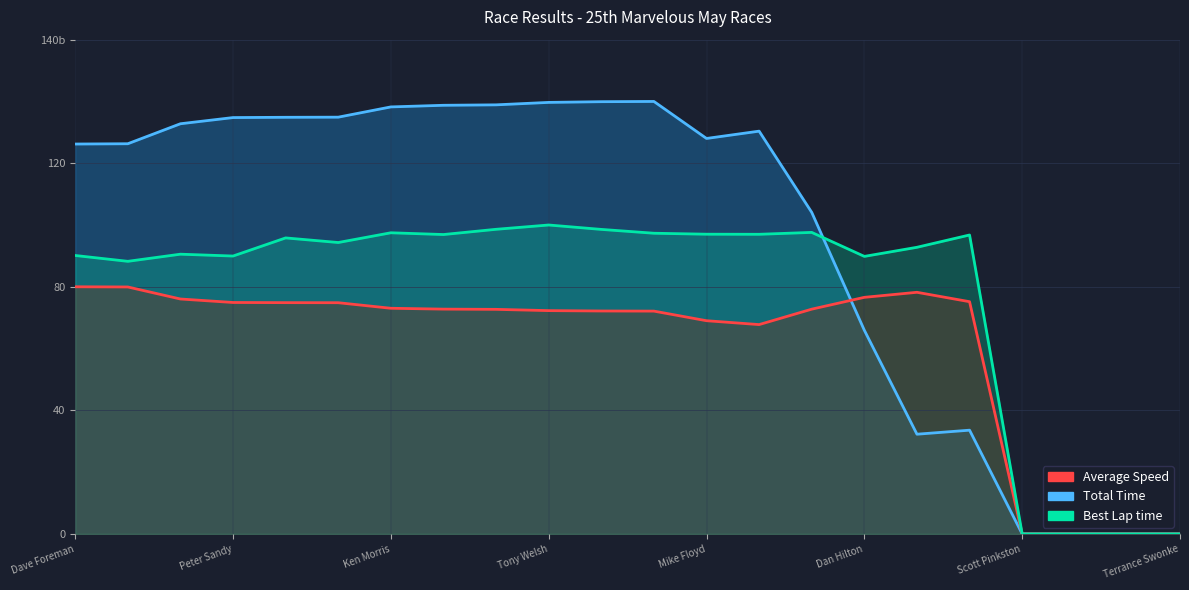

What position from the left is Tony Welsh?

10